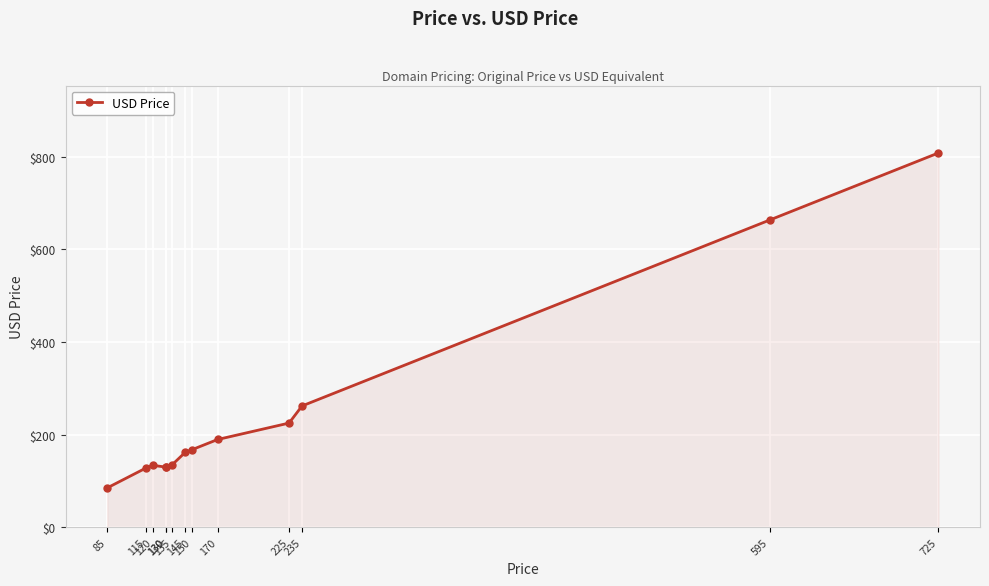

What is the ratio of the value at 130 to the value at 130?

1.0